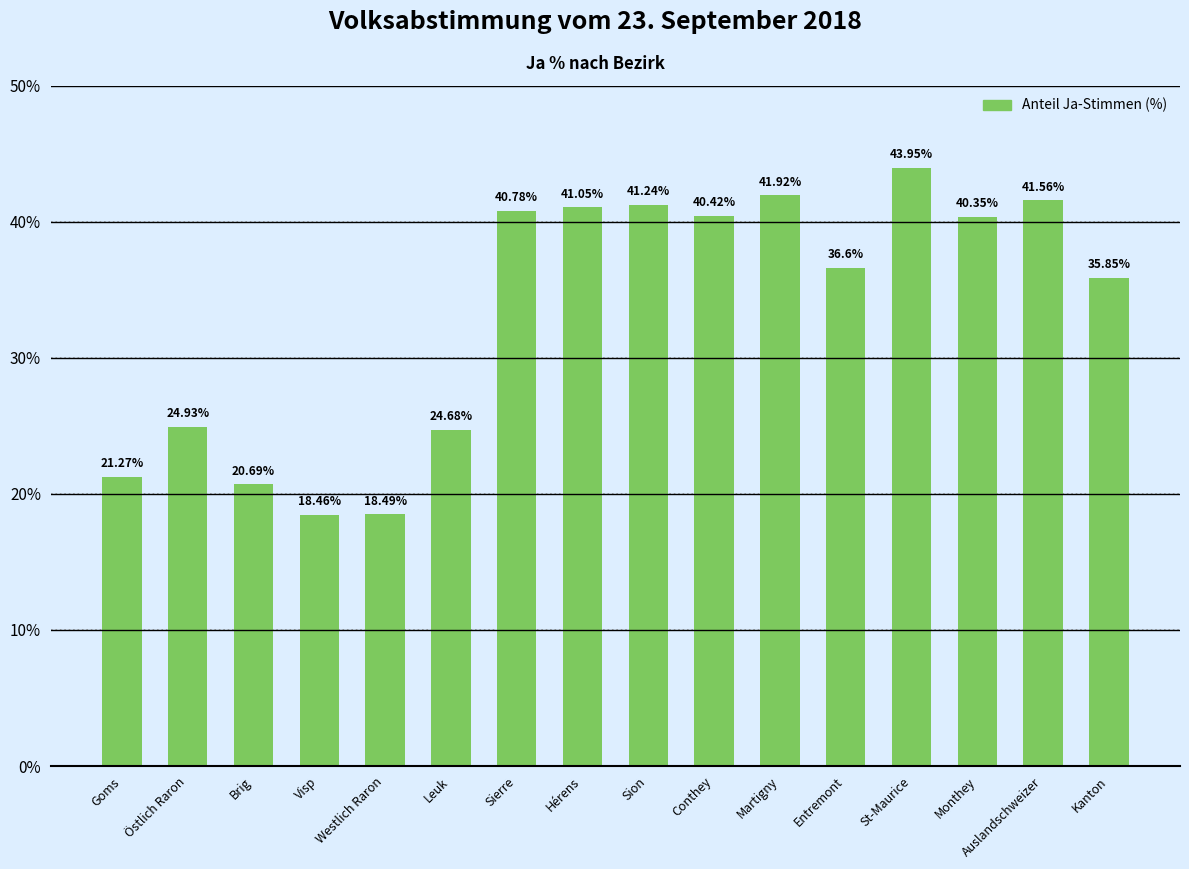

What is the change in value from Goms to Hérens?

+19.8